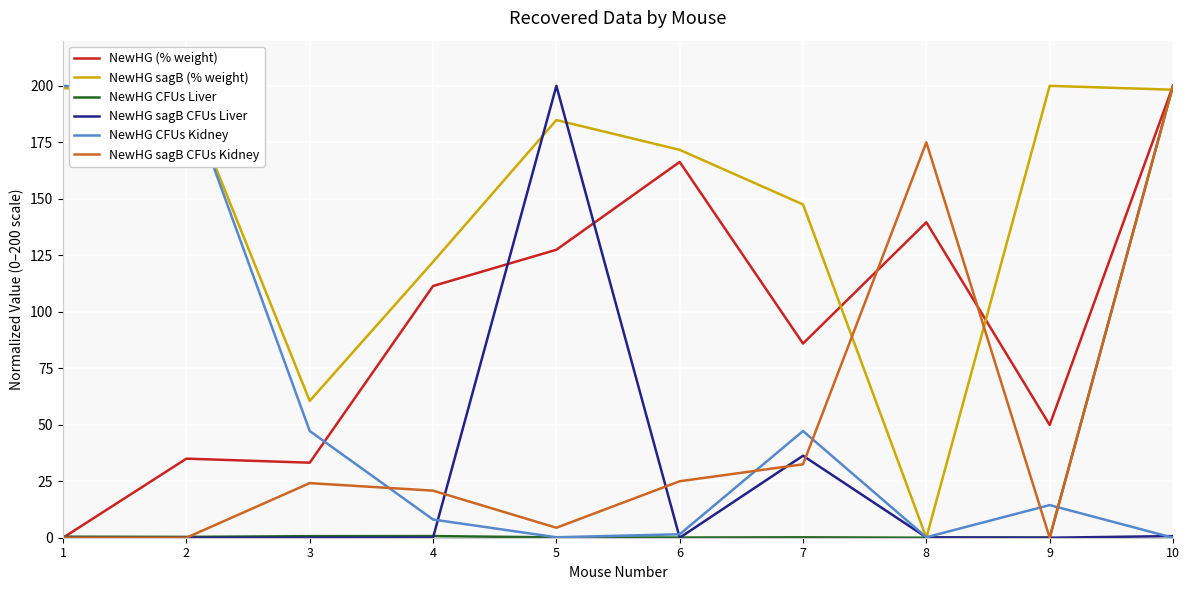

At which label does NewHG CFUs Liver reach its peak?

10